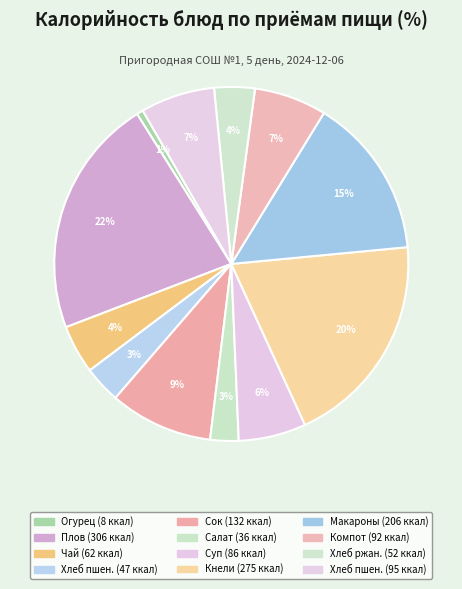

To the nearest percent, what is the average slice percentage?

8%